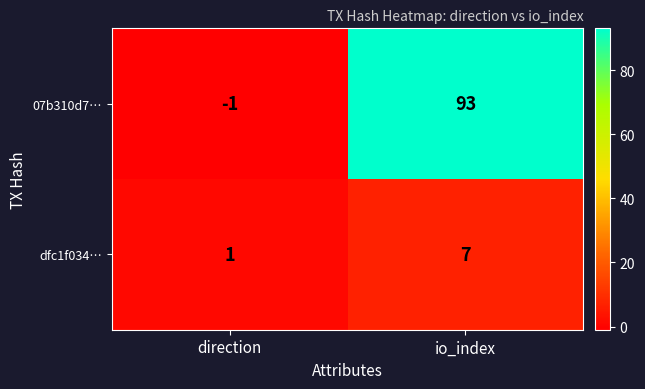

Which series has the largest total across all categories?

07b310d7…